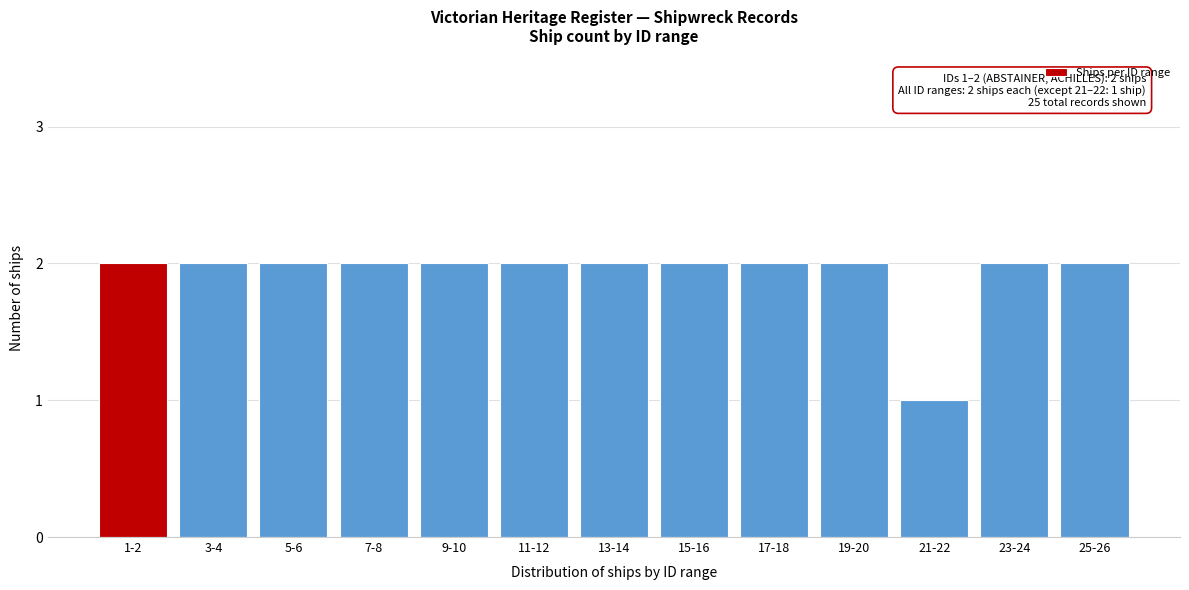

Reading right to left, extract all data points from this chart.

2	2	1	2	2	2	2	2	2	2	2	2	2